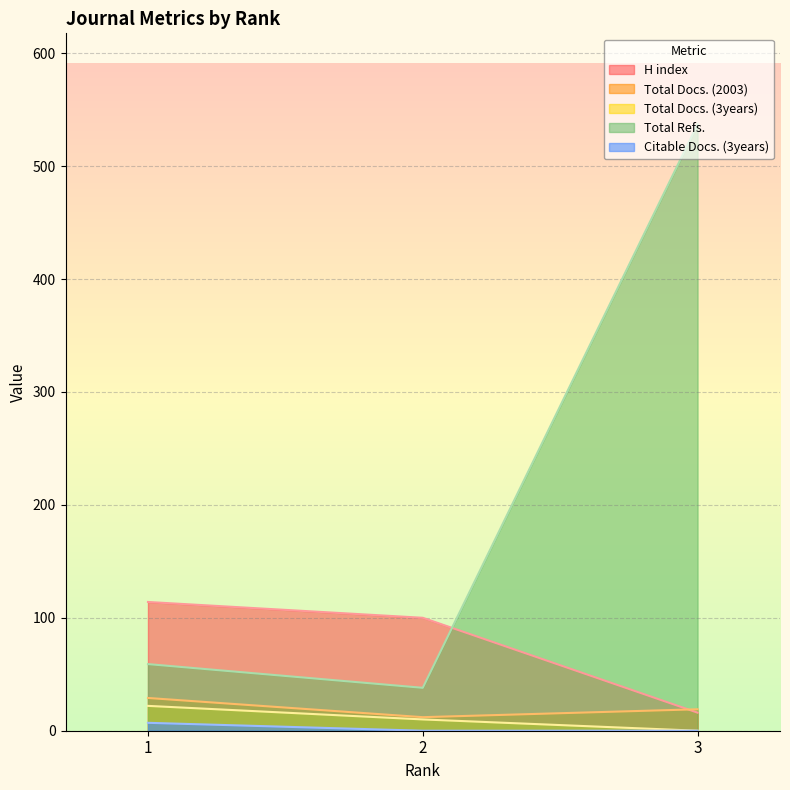

Which has a higher value, 1 or 3?

1